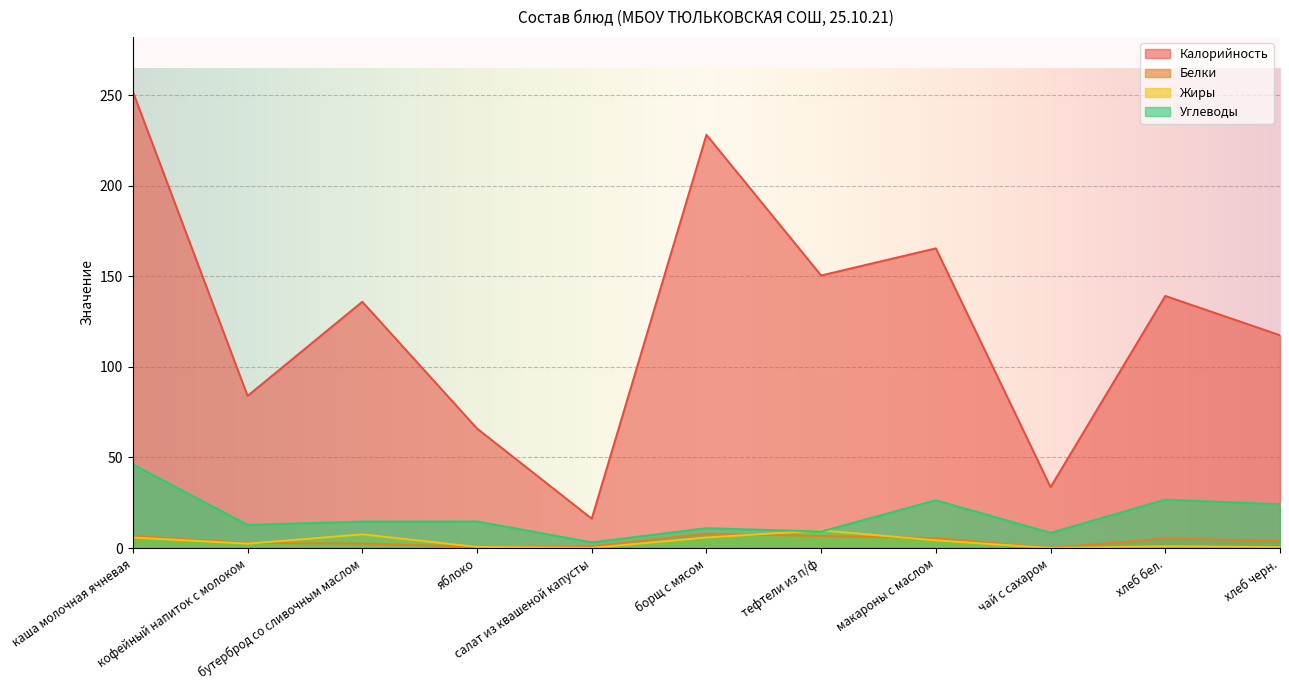

Reading left to right, list all the values displayed in this chart.

Калорийность: 252.0	84.0	136.0	66.0	16.2	228.2	150.5	165.5	33.6	139.2	117.5
Белки: 6.7	2.8	2.5	0.6	1.0	7.9	6.6	5.5	0.1	5.3	4.0
Жиры: 5.8	2.4	7.5	0.6	0.1	5.8	9.7	4.2	0.0	1.0	0.5
Углеводы: 46.2	12.8	14.6	14.7	3.1	11.0	9.1	26.4	8.4	26.7	24.1